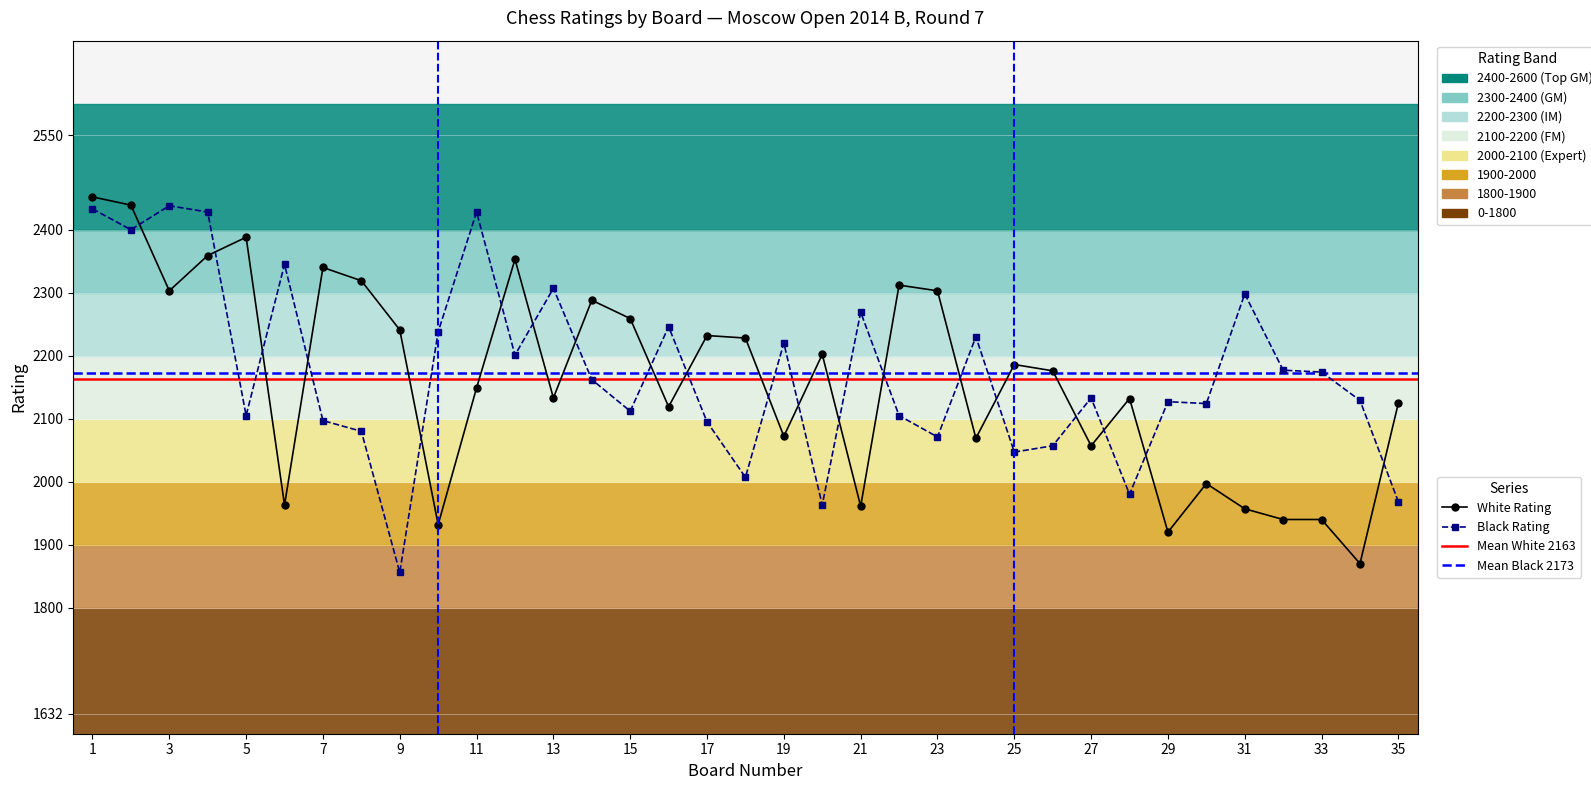

How many data points in Black Rating are less than 2133?

17